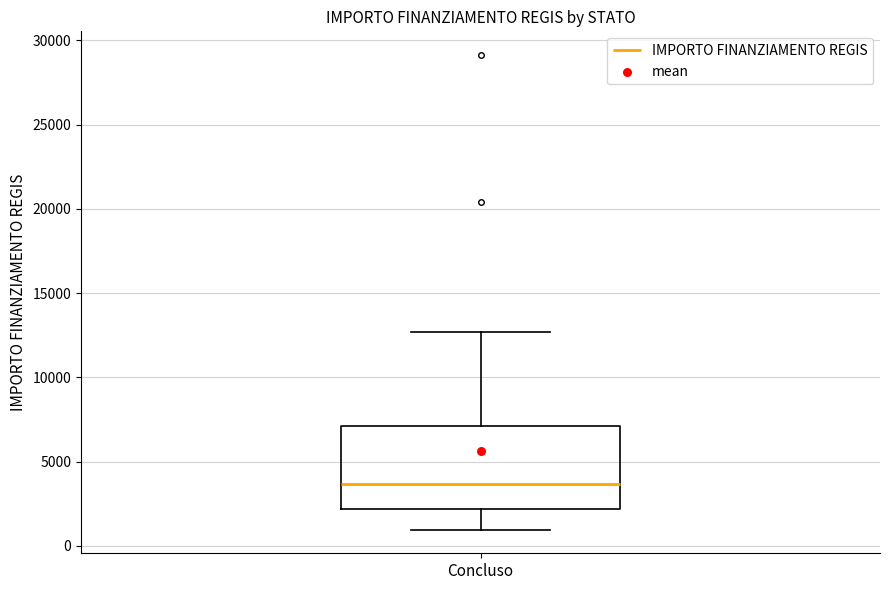

Where is the lower edge of the box for Concluso on the y-axis? The values are not printed on the chart, so give them approximately, as read against the axis.

2000